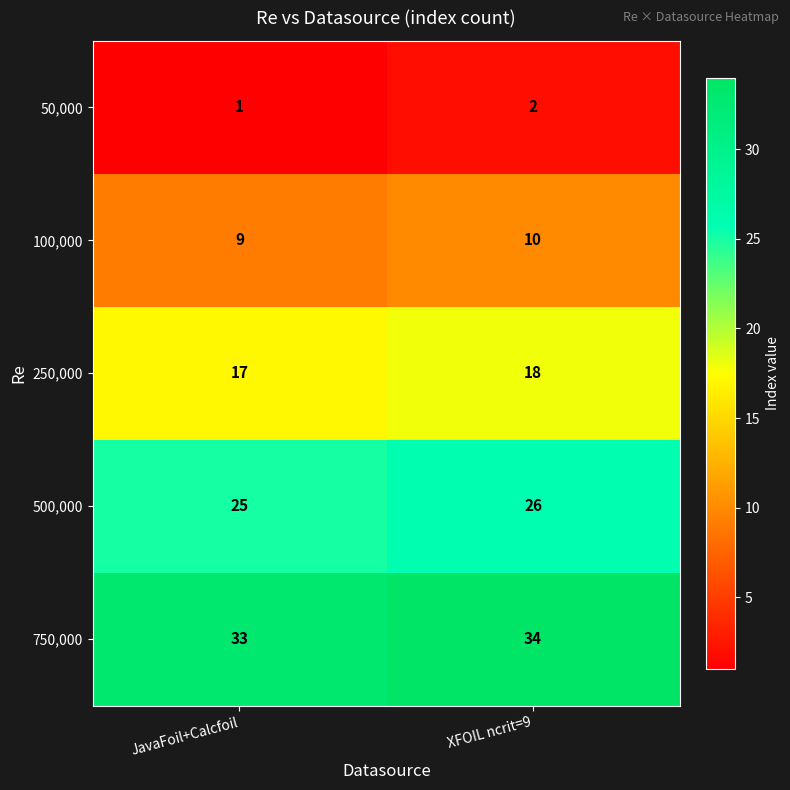

Reading right to left, transcribe all the data shown in this chart.

50,000: 2	1
100,000: 10	9
250,000: 18	17
500,000: 26	25
750,000: 34	33